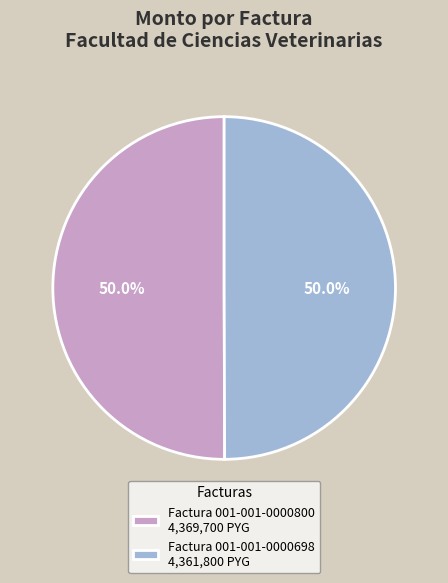

What portion of the pie excludes Factura 001-001-0000698 4,361,800 PYG?

50.0%